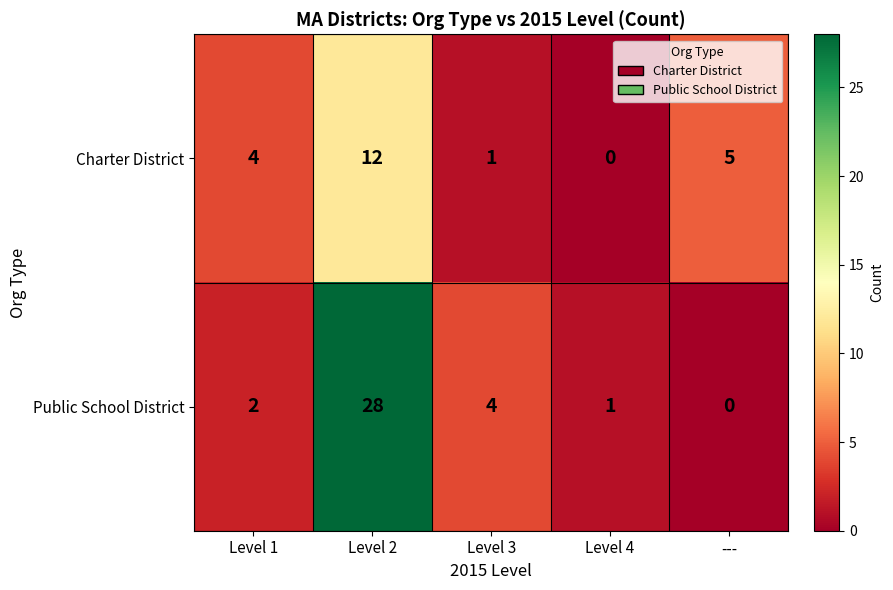

What is the average value of the Charter District series?

4